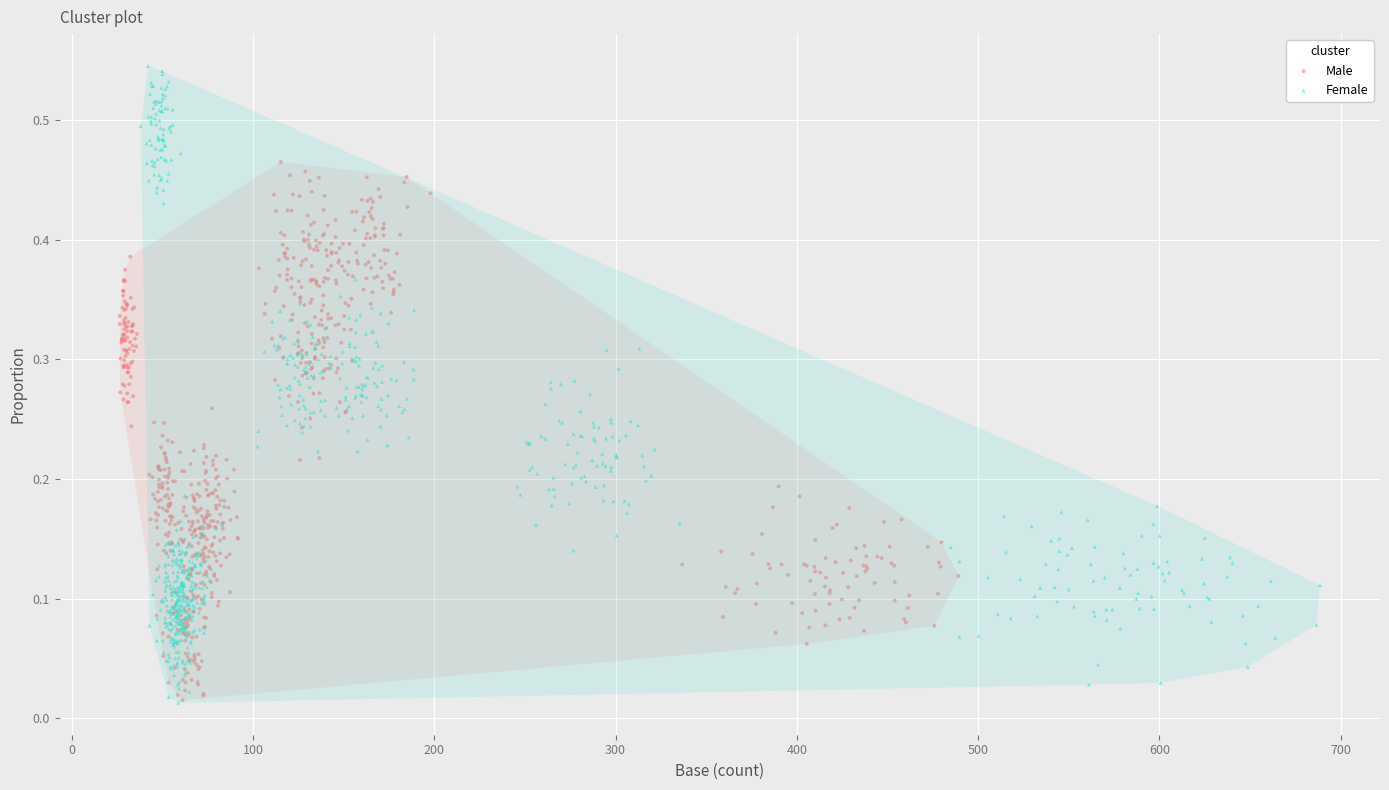

What are all the series names shown in the legend?

Male, Female